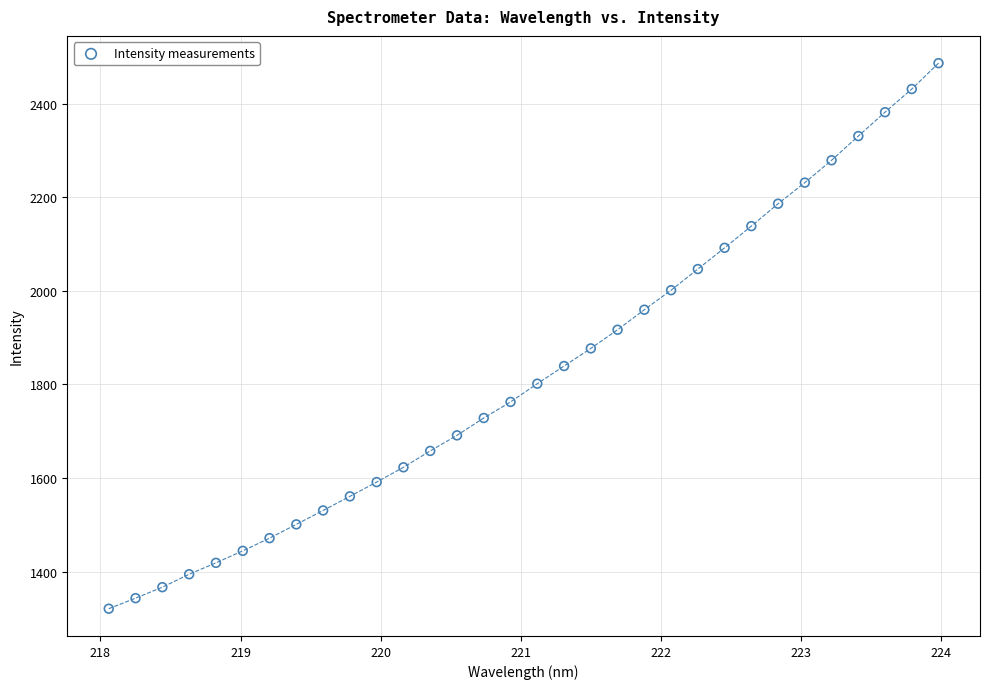

What is the range of X values (max minus min)?

5.9